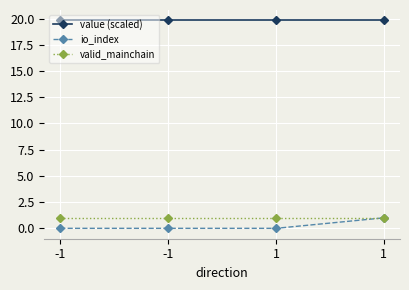

Does the chart have visible grid lines?

Yes